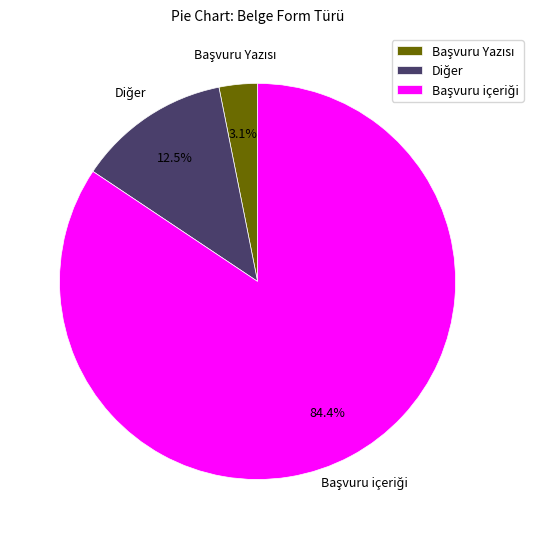

Is there any slice that represents more than half of the pie?

Yes